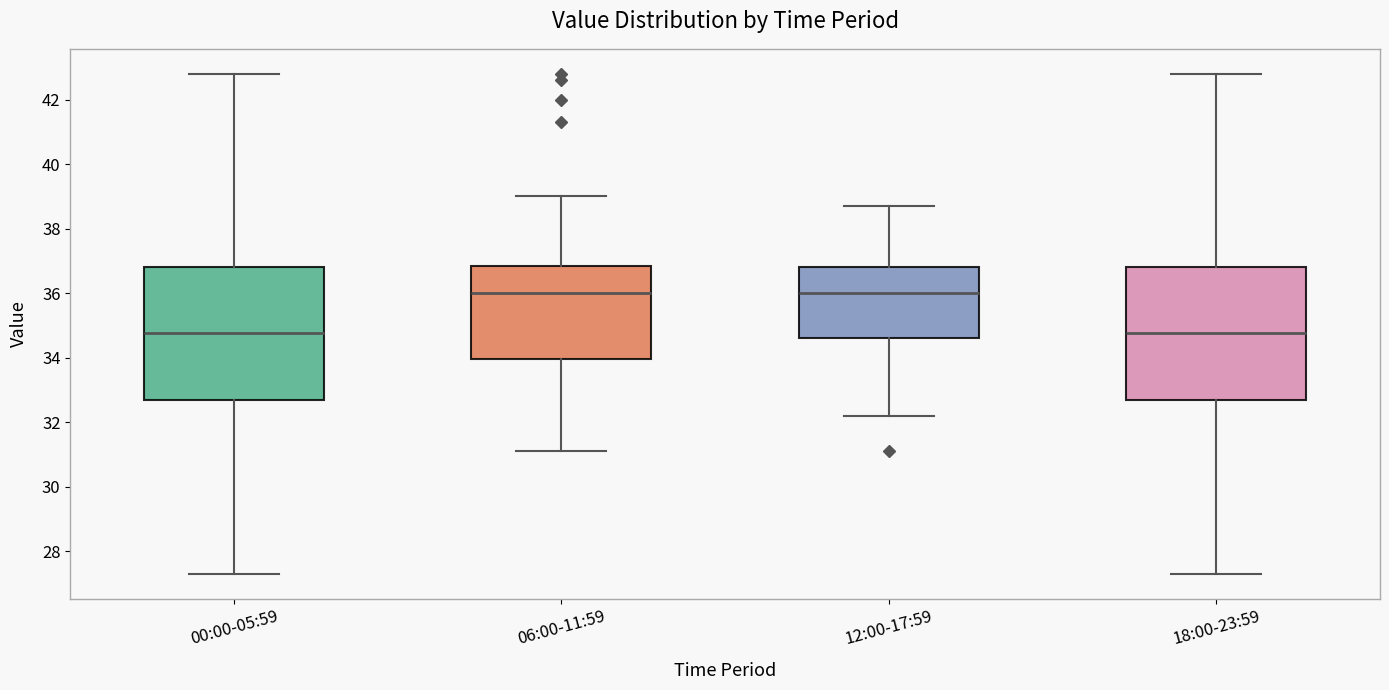

Reading left to right, transcribe this box plot: for each box, give where its median line is, the range the box spans, and where its two whiskers end, as read against the y-axis. The values are not printed on the chart, so give them approximately, as read against the axis.

00:00-05:59: median 34.8, box 32.8 to 36.8, whiskers 27.4 to 42.8
06:00-11:59: median 36.0, box 34.0 to 36.8, whiskers 31.2 to 39.0
12:00-17:59: median 36.0, box 34.6 to 36.8, whiskers 32.2 to 38.8
18:00-23:59: median 34.8, box 32.8 to 36.8, whiskers 27.4 to 42.8